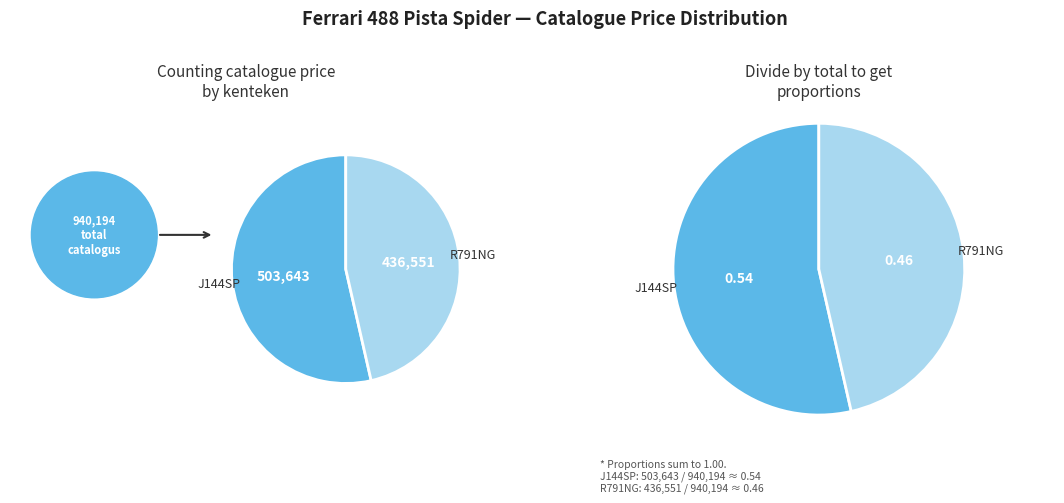

Which slice is the largest?

J144SP